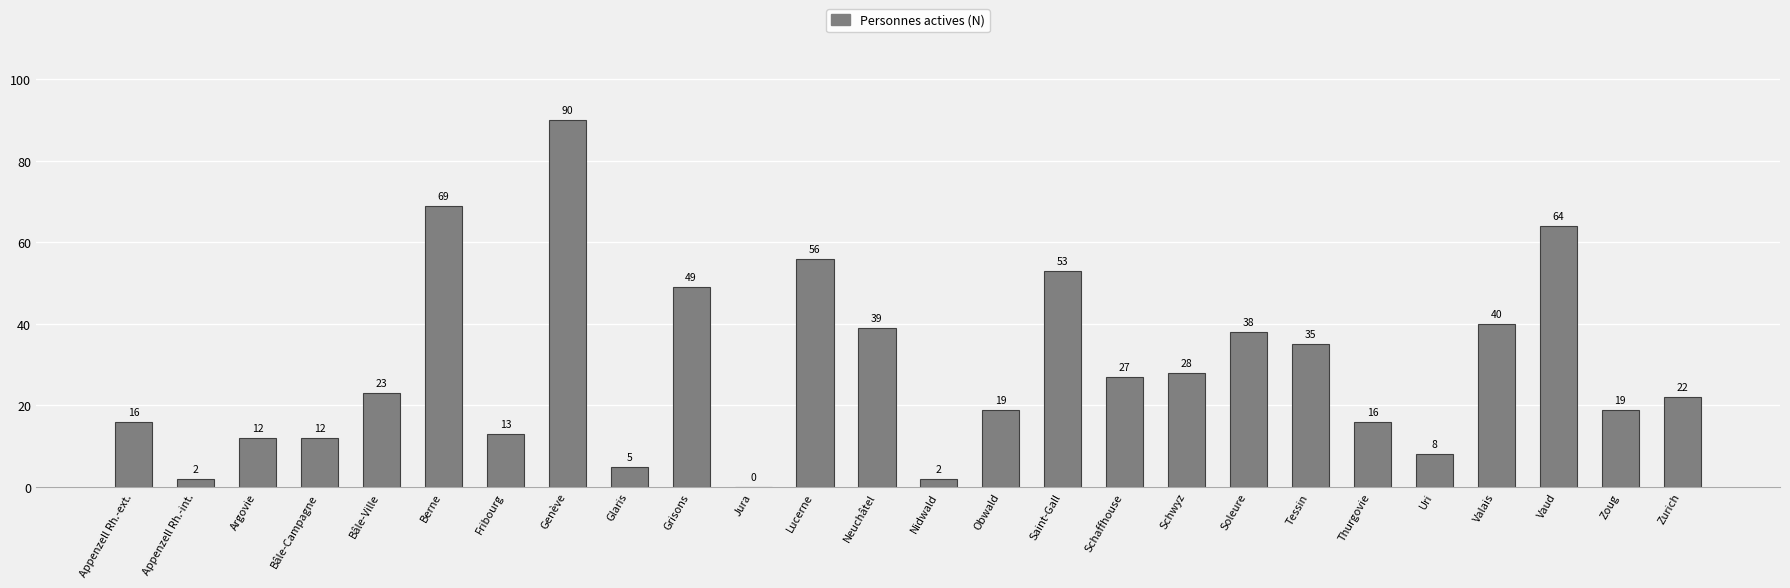

At which category does the chart reach its peak across all series?

Genève